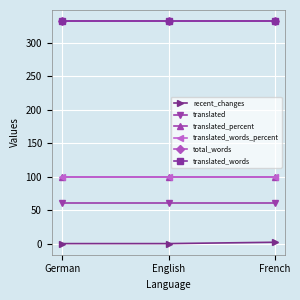

At which category is the sum across all series the highest?

French